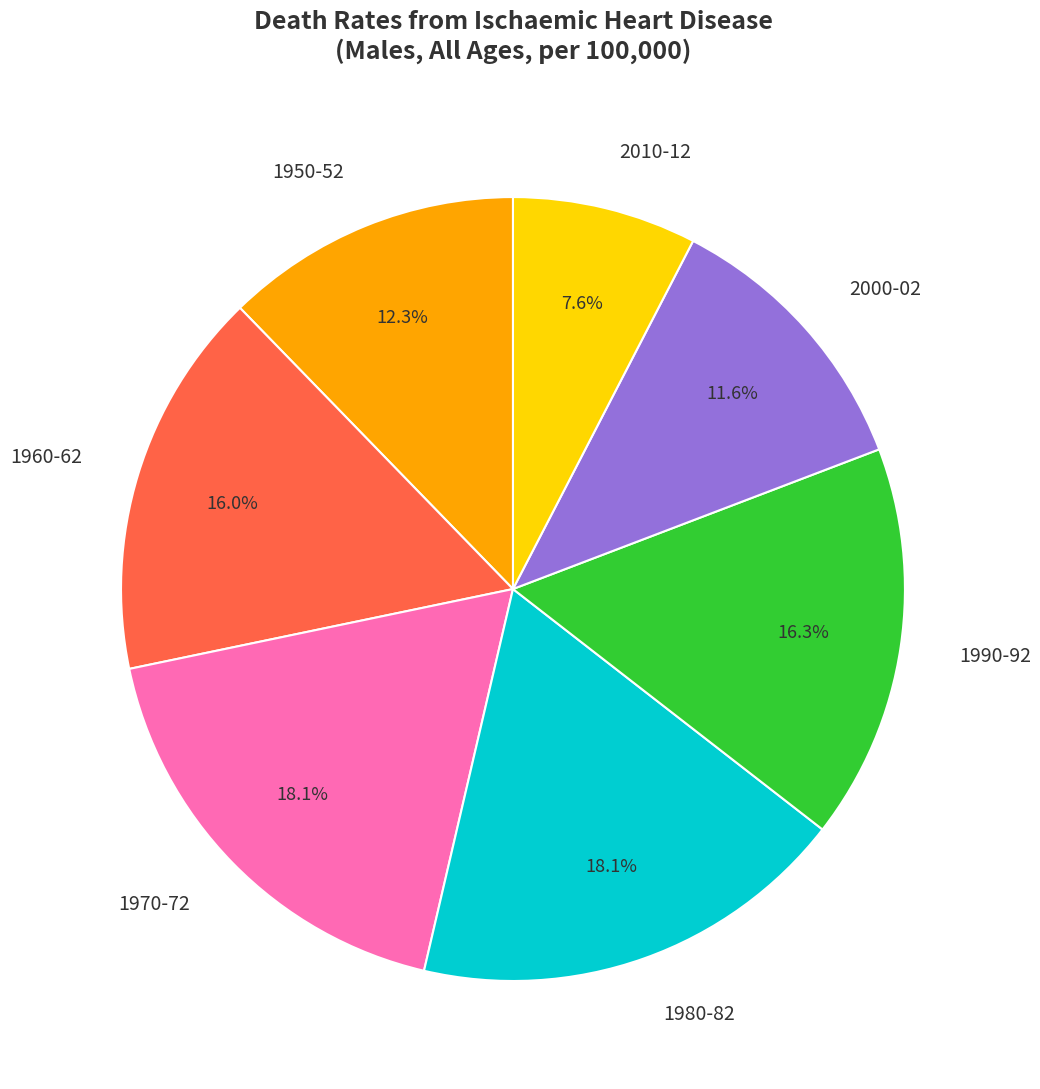

What percentage is the 2000-02 slice, to the nearest percent?

12%